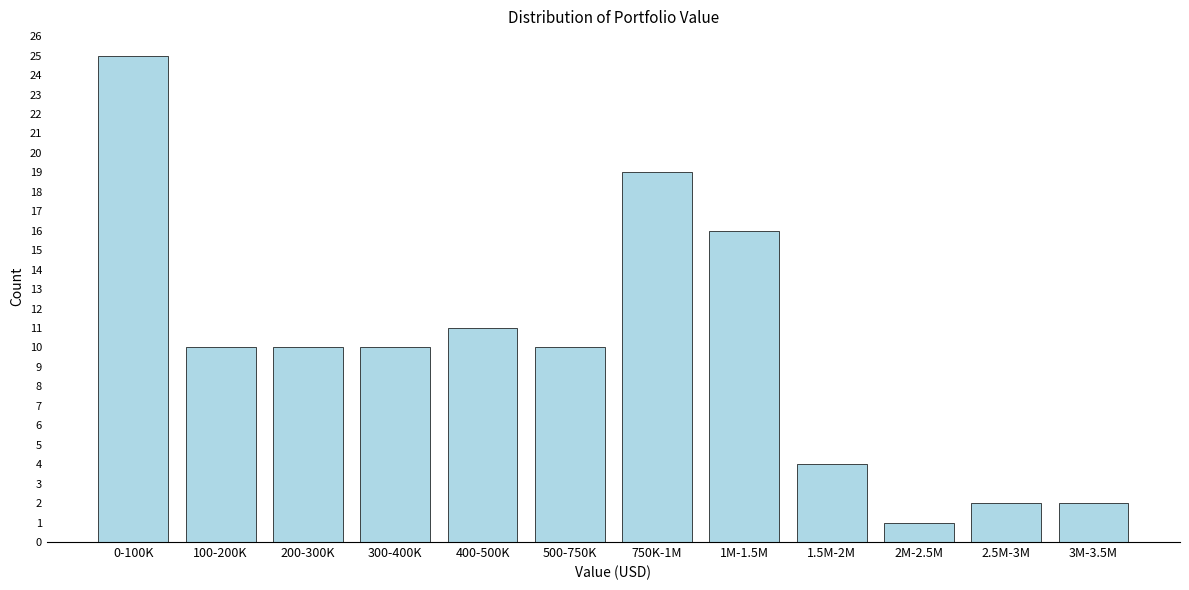

Reading left to right, what are all the values shown in this chart?

25	10	10	10	11	10	19	16	4	1	2	2